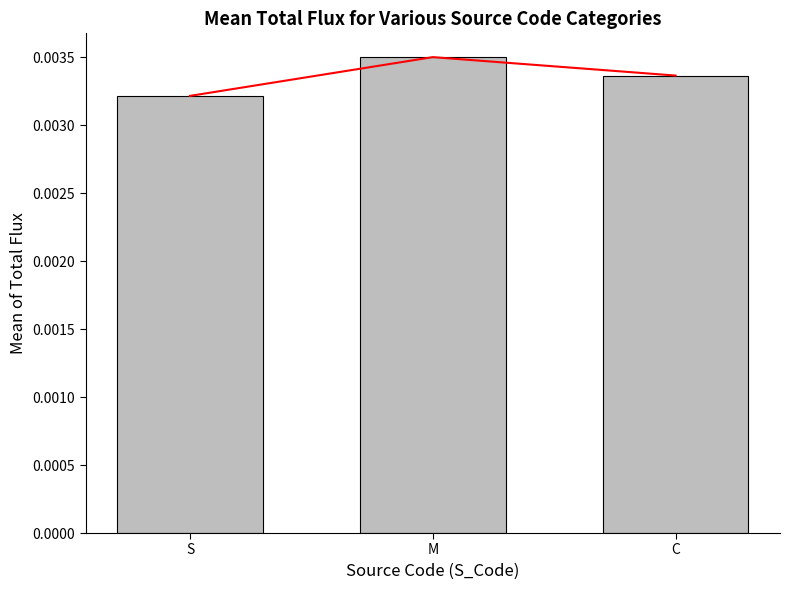

Rank the categories by value from highest to lowest.

M, C, S